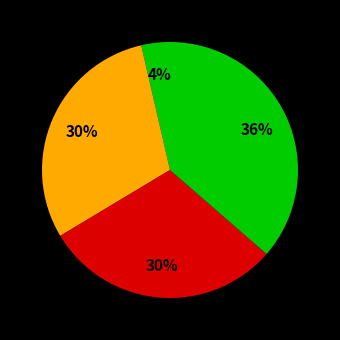

How many slices are in this pie chart?

4